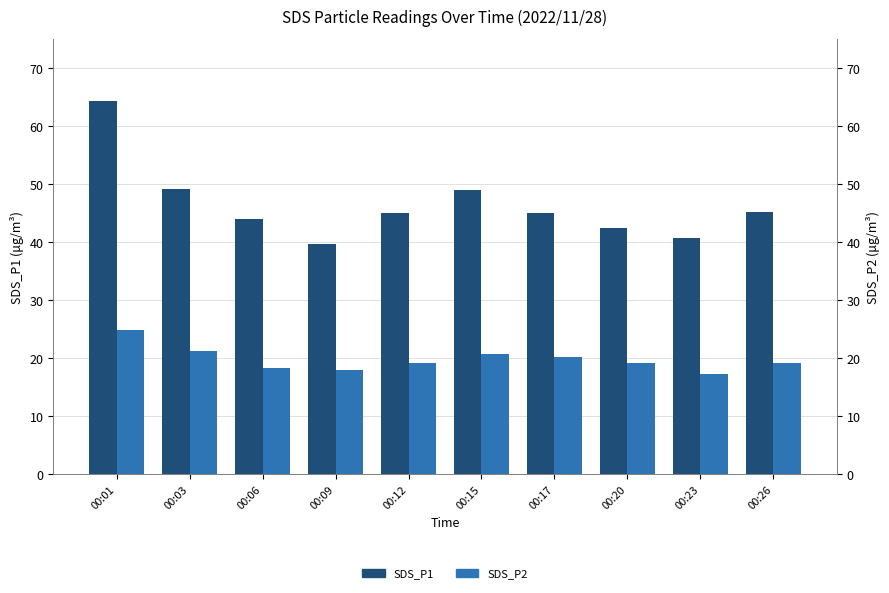

How many groups of bars are there?

10